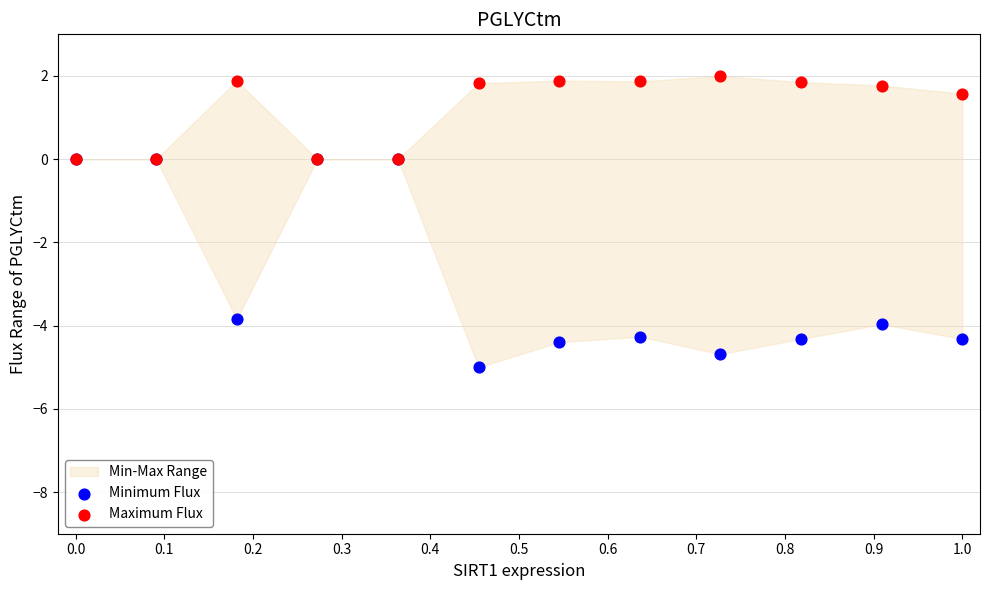

Which series reaches the maximum Y coordinate?

Maximum Flux